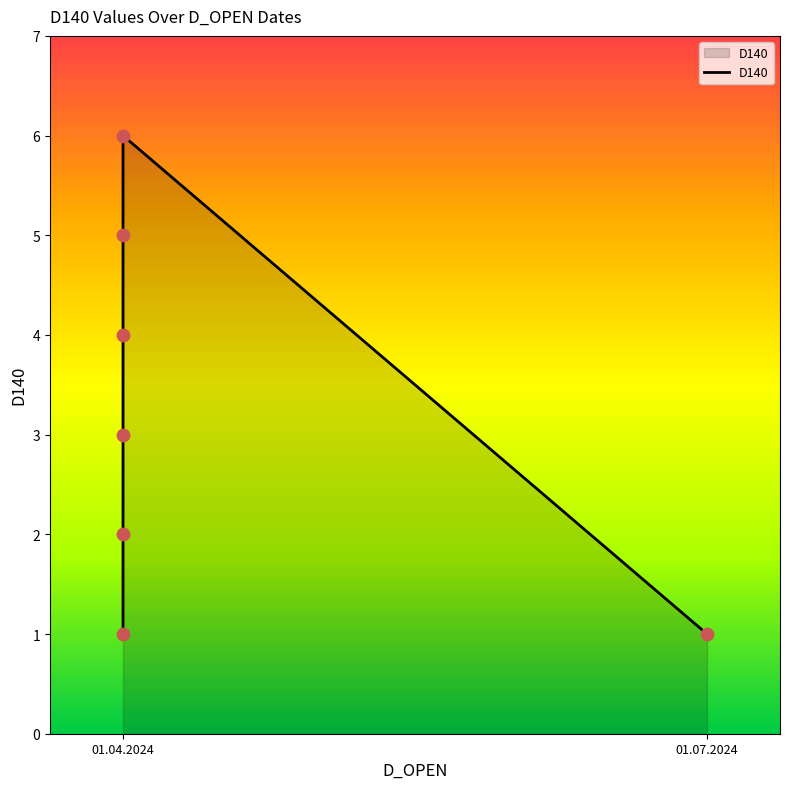

What is the change in value from 2 to 3?

+1